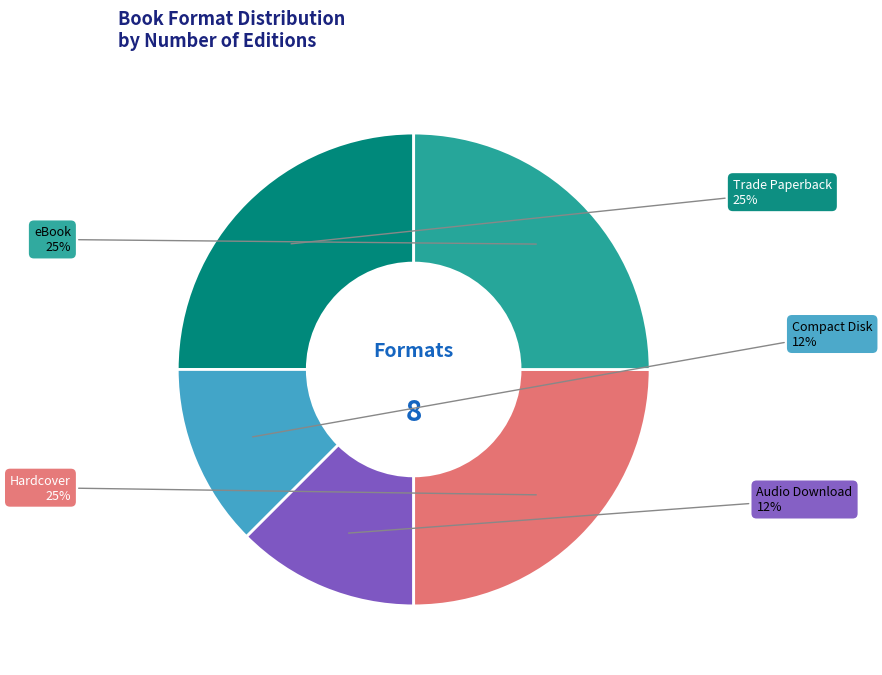

To the nearest percent, what is the average slice percentage?

20%